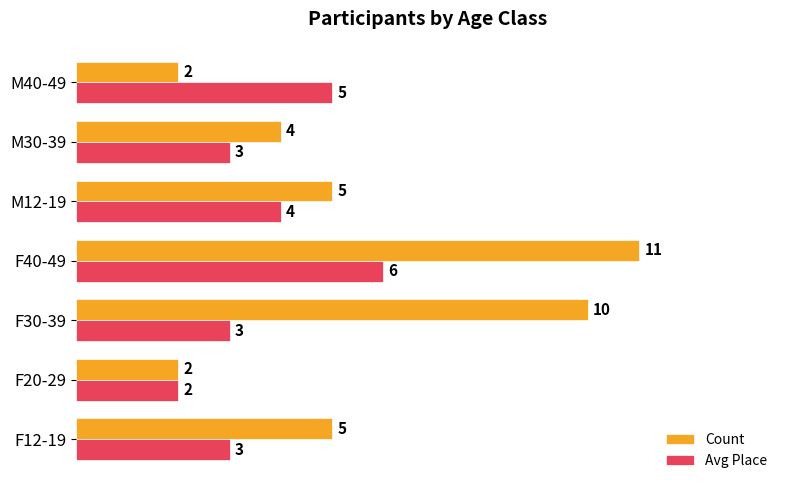

What is the difference between the Count values at M40-49 and F30-39?

8